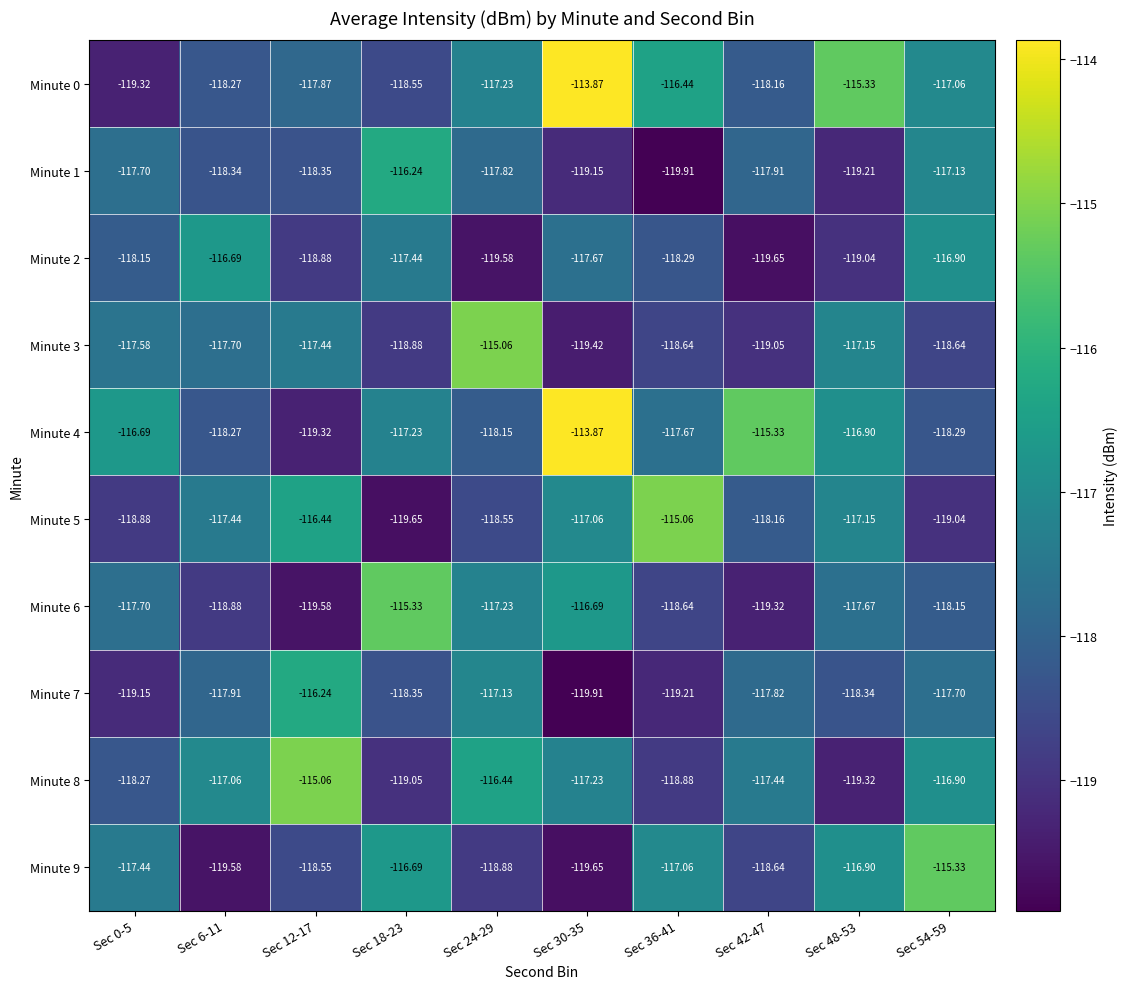

How many values in the Minute 5 series exceed -117?

2